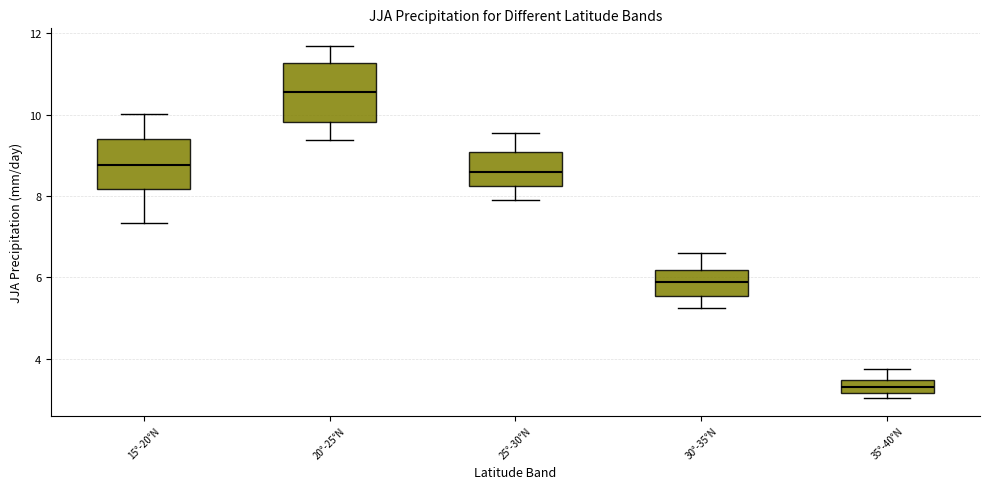

Reading left to right, read every box against the y-axis: the position of its median line, the range the box covers, and the ends of its whiskers. The values are not printed on the chart, so give them approximately, as read against the axis.

15°-20°N: median 8.8, box 8.2 to 9.4, whiskers 7.4 to 10.0
20°-25°N: median 10.6, box 9.8 to 11.2, whiskers 9.4 to 11.6
25°-30°N: median 8.6, box 8.2 to 9.0, whiskers 7.8 to 9.6
30°-35°N: median 5.8, box 5.6 to 6.2, whiskers 5.2 to 6.6
35°-40°N: median 3.4 (inside the box), box 3.2 to 3.4, whiskers 3.0 to 3.8